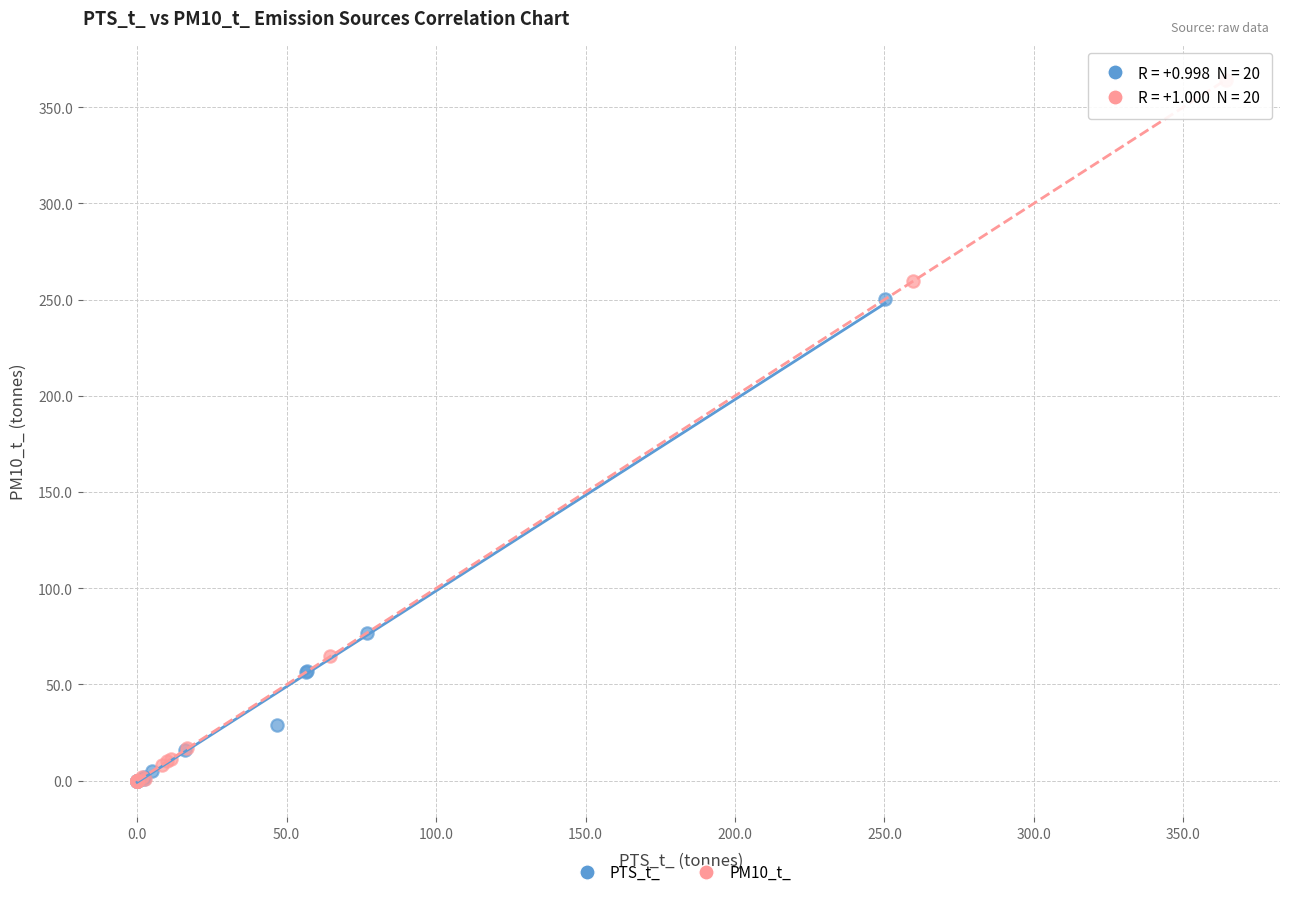

Which series has the largest Y range (max minus min)?

PM10_t_